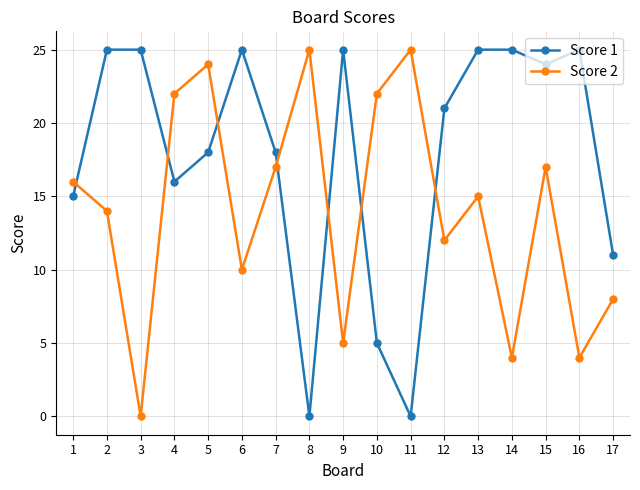

Is the value of Score 2 at 14 greater than the value of Score 1 at 16?

No